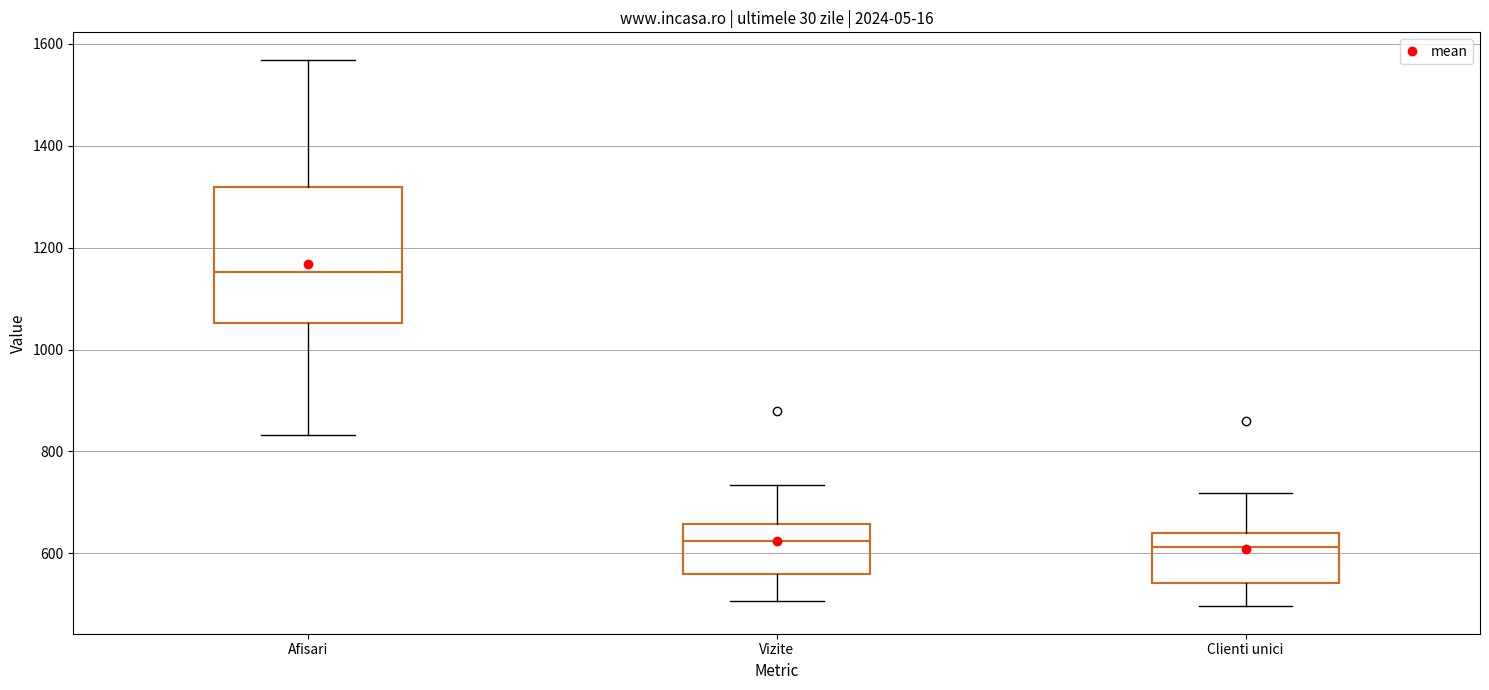

Reading left to right, read every box against the y-axis: the position of its median line, the range the box covers, and the ends of its whiskers. The values are not printed on the chart, so give them approximately, as read against the axis.

Afisari: median 1160, box 1060 to 1320, whiskers 840 to 1560
Vizite: median 620, box 560 to 660, whiskers 500 to 740
Clienti unici: median 620, box 540 to 640, whiskers 500 to 720